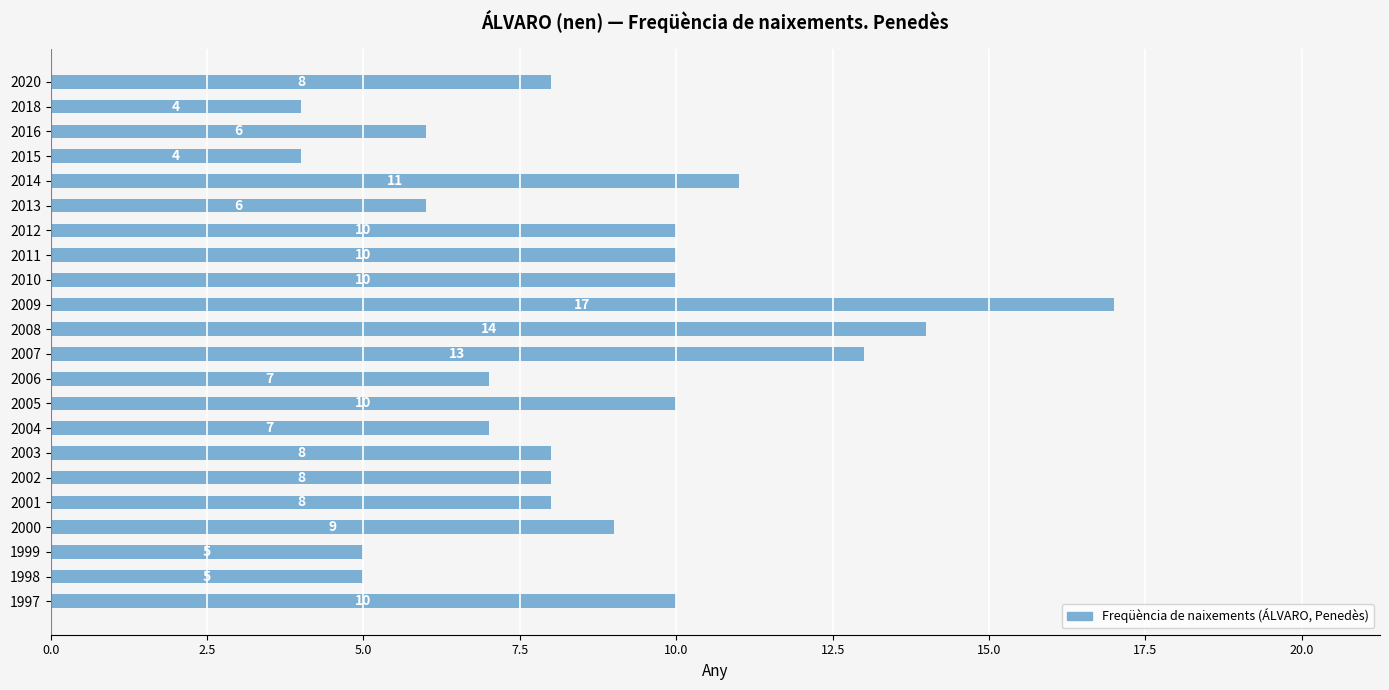

Count the number of data series in this chart.

1